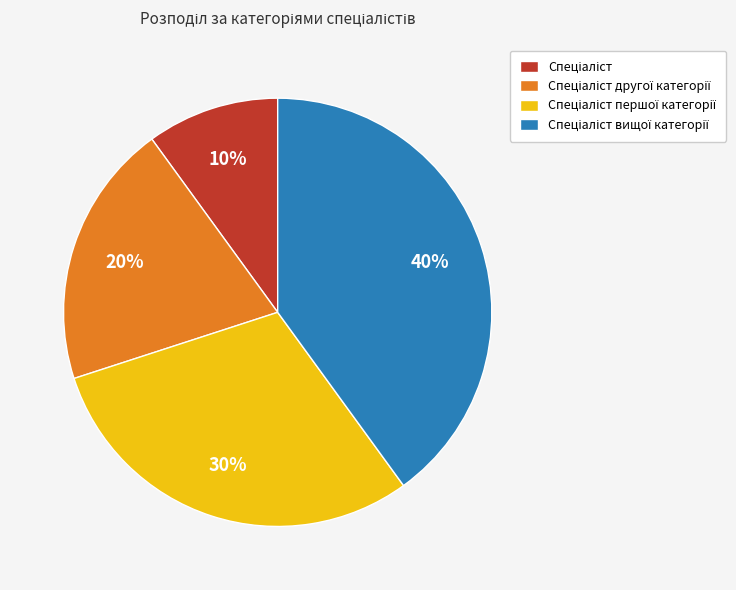

Is there any slice that represents more than half of the pie?

No